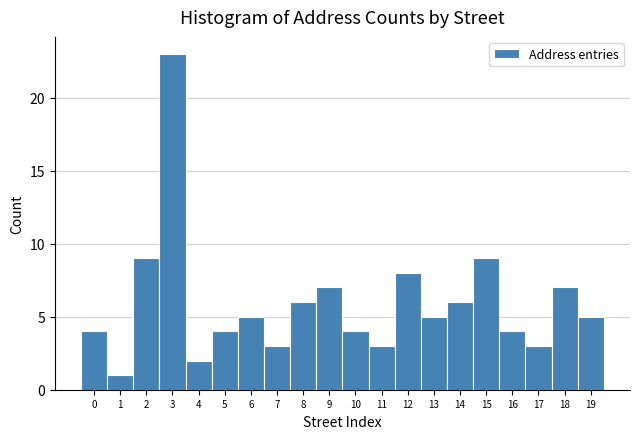

Reading left to right, list every bar in this chart as the range it spans on the x-axis followed by its height. The values are not printed on the chart, so give them approximately, as read against the axis.

-0.5 to 0.5: 4
0.5 to 1.5: 1
1.5 to 2.5: 9
2.5 to 3.5: 23
3.5 to 4.5: 2
4.5 to 5.5: 4
5.5 to 6.5: 5
6.5 to 7.5: 3
7.5 to 8.5: 6
8.5 to 9.5: 7
9.5 to 10.5: 4
10.5 to 11.5: 3
11.5 to 12.5: 8
12.5 to 13.5: 5
13.5 to 14.5: 6
14.5 to 15.5: 9
15.5 to 16.5: 4
16.5 to 17.5: 3
17.5 to 18.5: 7
18.5 to 19.5: 5